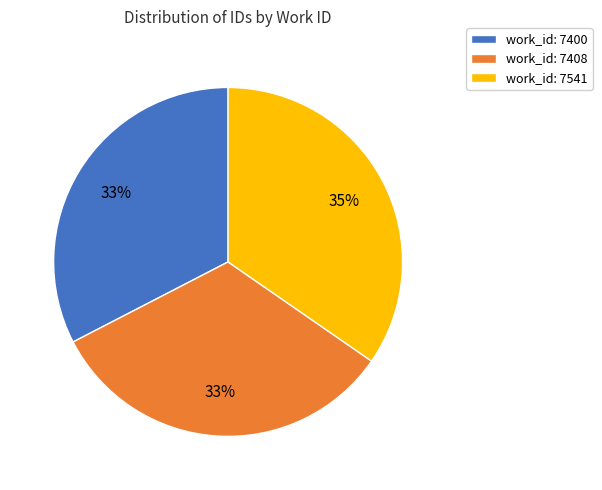

How many segments does this pie chart have?

3